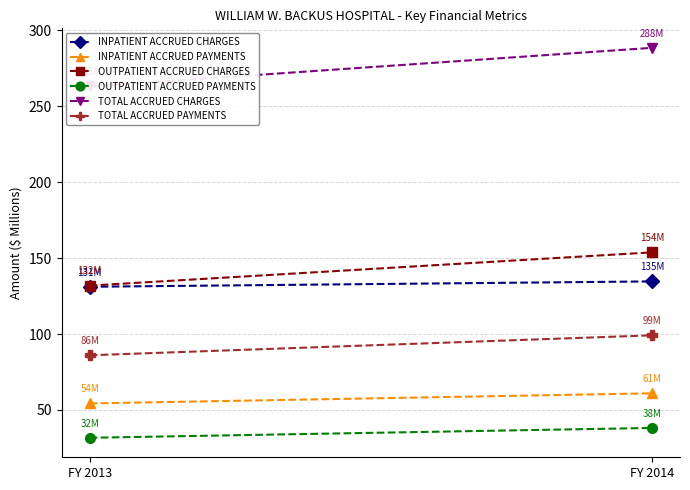

True or false: OUTPATIENT ACCRUED CHARGES has a value of 131.9 at FY 2013.

True